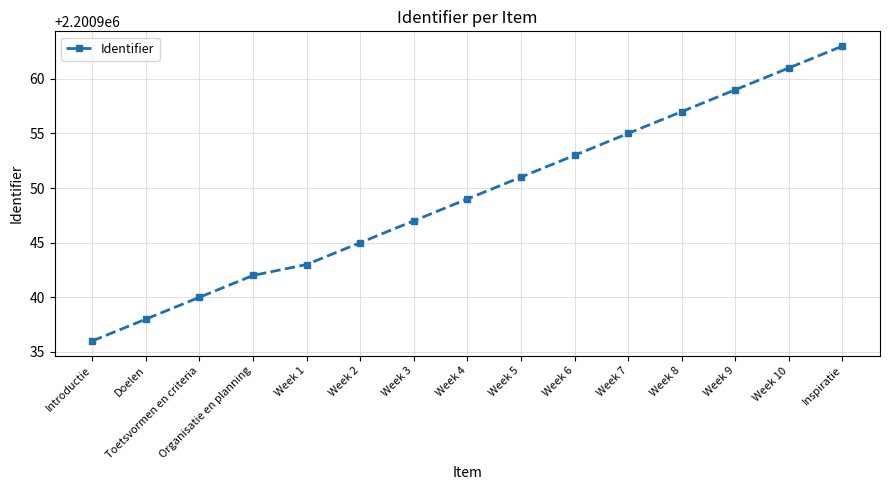

Reading left to right, extract all data points from this chart.

Introductie=2200936	Doelen=2200938	Toetsvormen en criteria=2200940	Organisatie en planning=2200942	Week 1=2200943	Week 2=2200945	Week 3=2200947	Week 4=2200949	Week 5=2200951	Week 6=2200953	Week 7=2200955	Week 8=2200957	Week 9=2200959	Week 10=2200961	Inspiratie=2200963